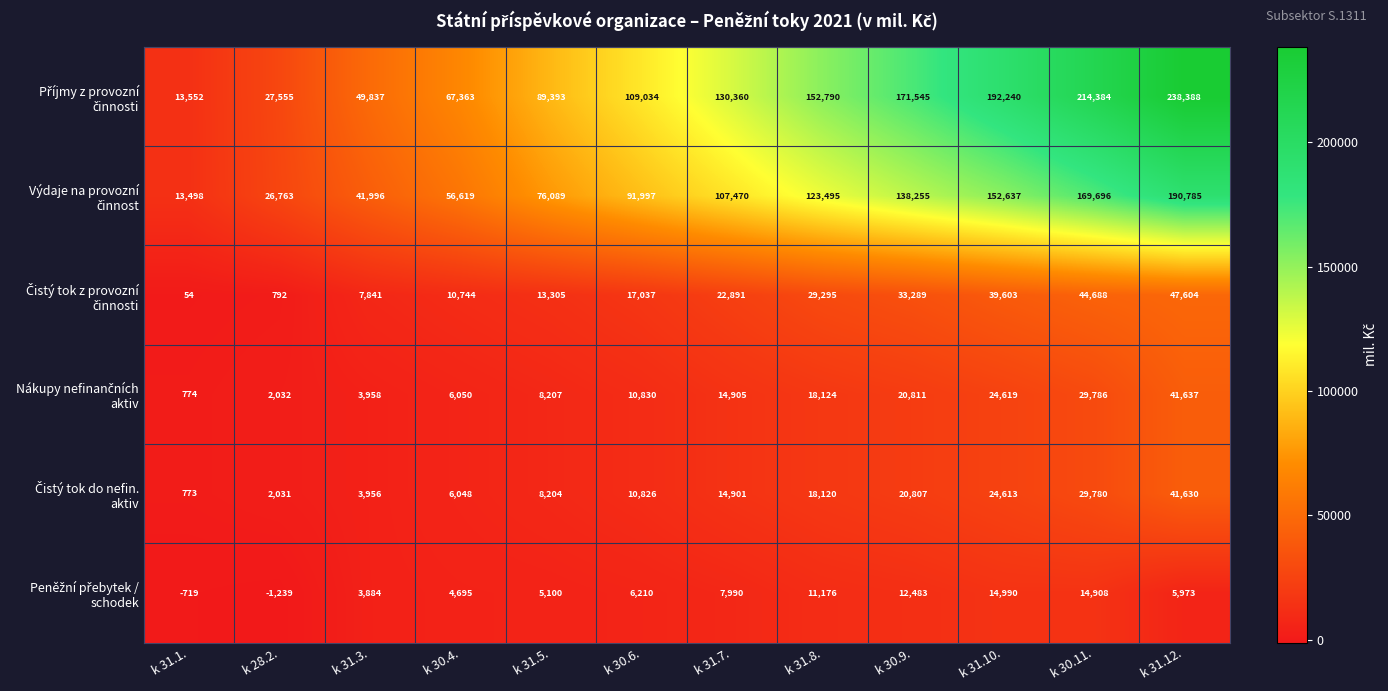

What is the total value across all series at k 31.5.?

200298